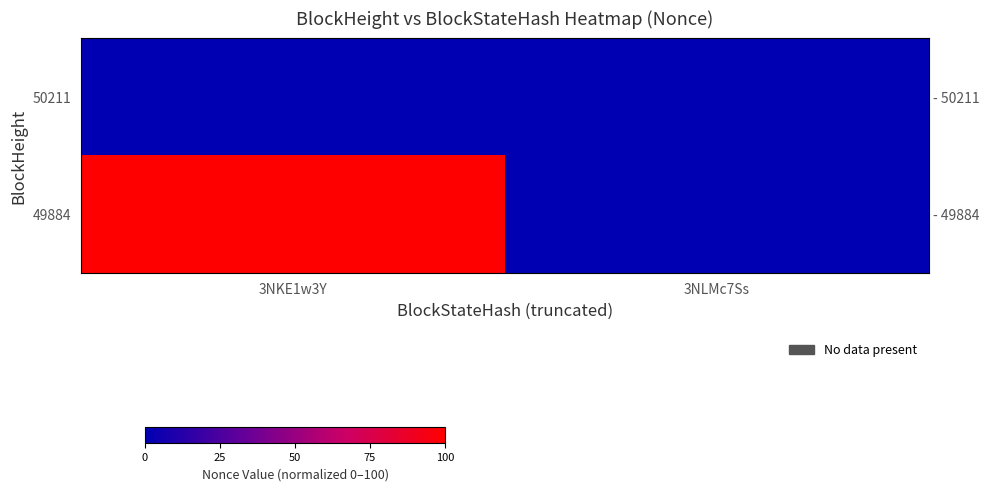

How many categories are shown in the chart?

2